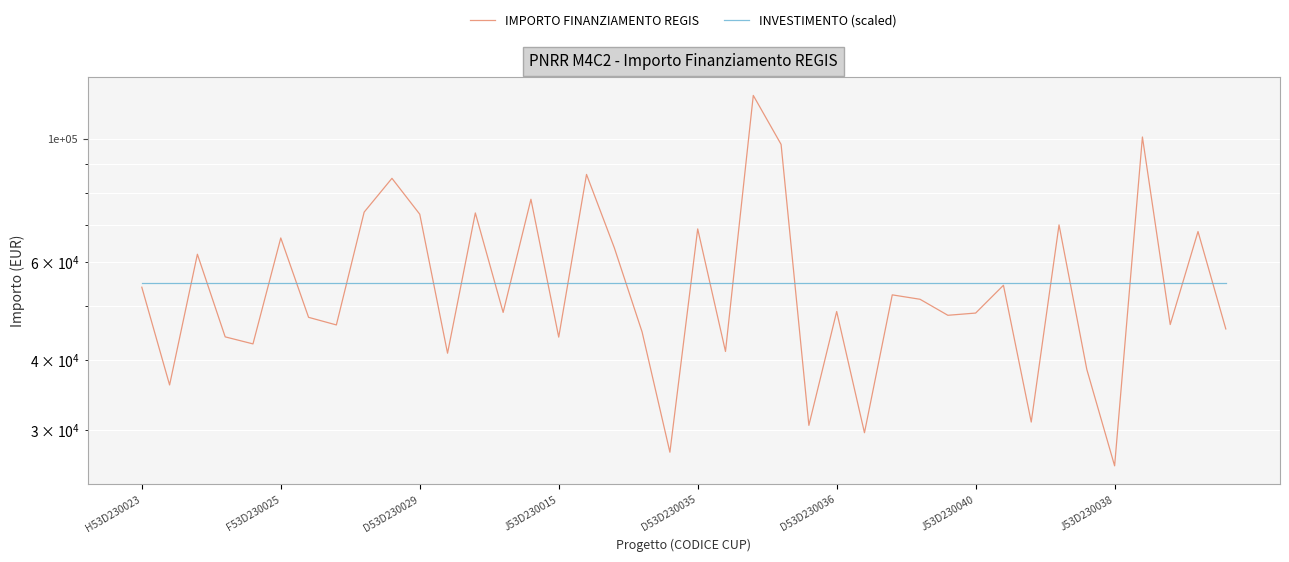

What is the total value across all series at D53D230029?

117062.5